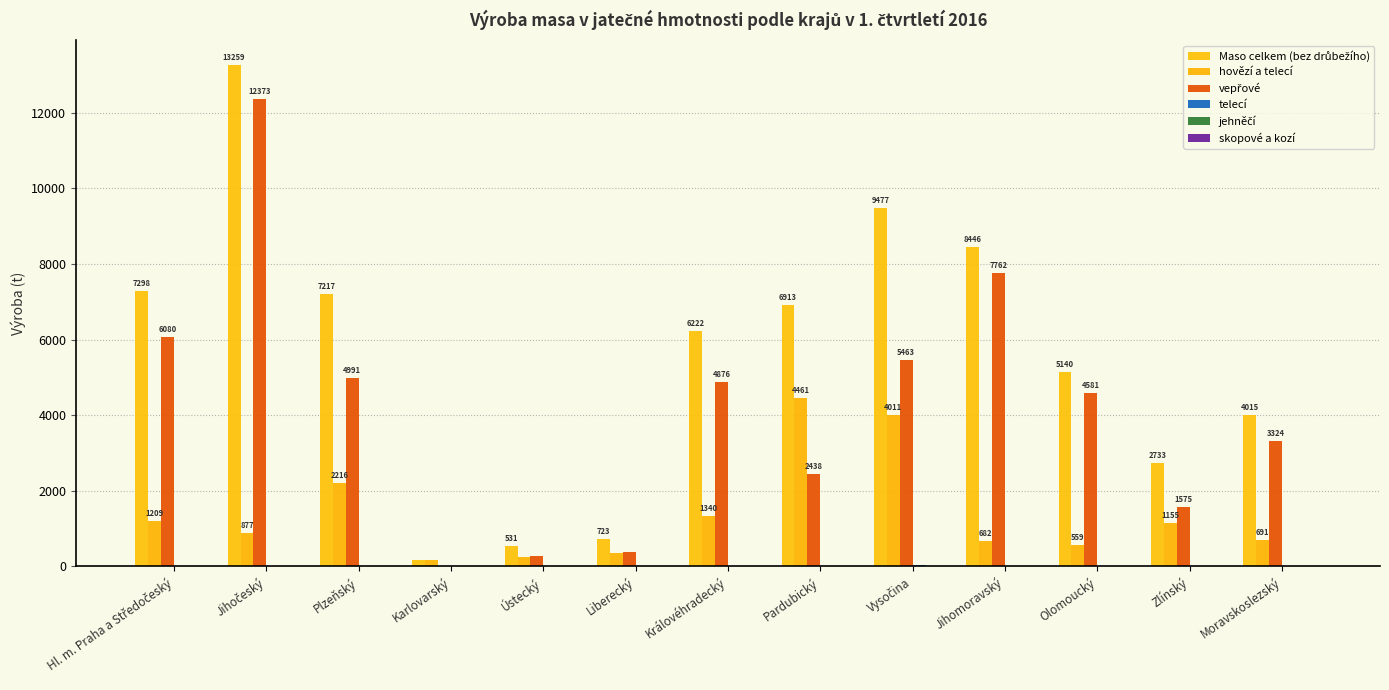

At how many categories does at least one series exceed 5353?

7